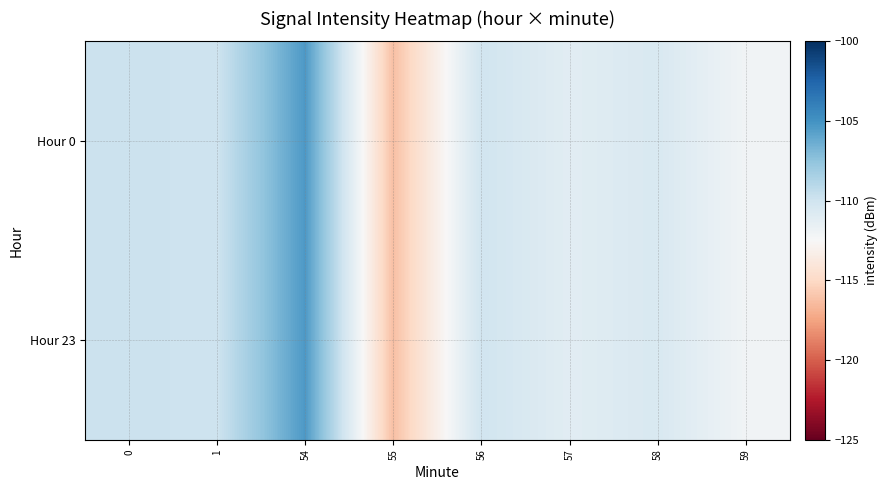

Between 59 and 56, which is larger?

56